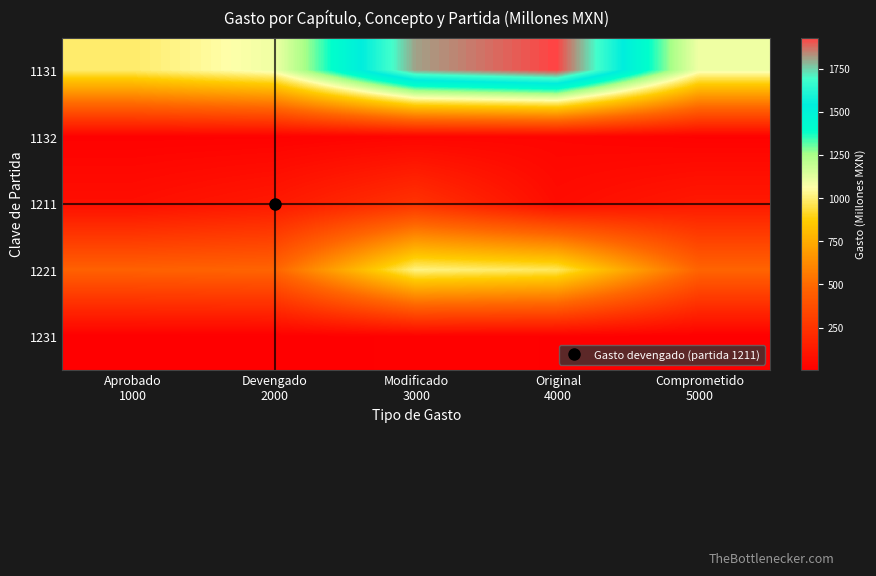

Reading left to right, list all the values displayed in this chart.

1131: Aprobado
1000=990.3	Devengado
2000=1096.1	Modificado
3000=1812.0	Original
4000=1930.1	Comprometido
5000=1096.1
1132: Aprobado
1000=13.0	Devengado
2000=14.1	Modificado
3000=29.6	Original
4000=30.0	Comprometido
5000=14.1
1211: Aprobado
1000=73.8	Devengado
2000=122.0	Modificado
3000=242.0	Original
4000=62.9	Comprometido
5000=122.0
1221: Aprobado
1000=463.2	Devengado
2000=476.5	Modificado
3000=1018.4	Original
4000=974.4	Comprometido
5000=477.2
1231: Aprobado
1000=2.4	Devengado
2000=3.1	Modificado
3000=12.7	Original
4000=9.5	Comprometido
5000=3.1